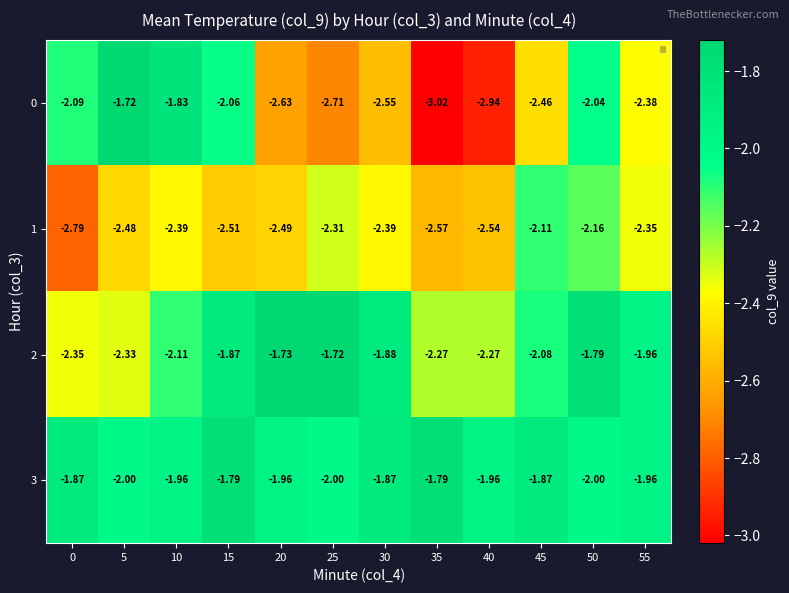

Is the value of 3 at 50 greater than the value of 0 at 5?

No